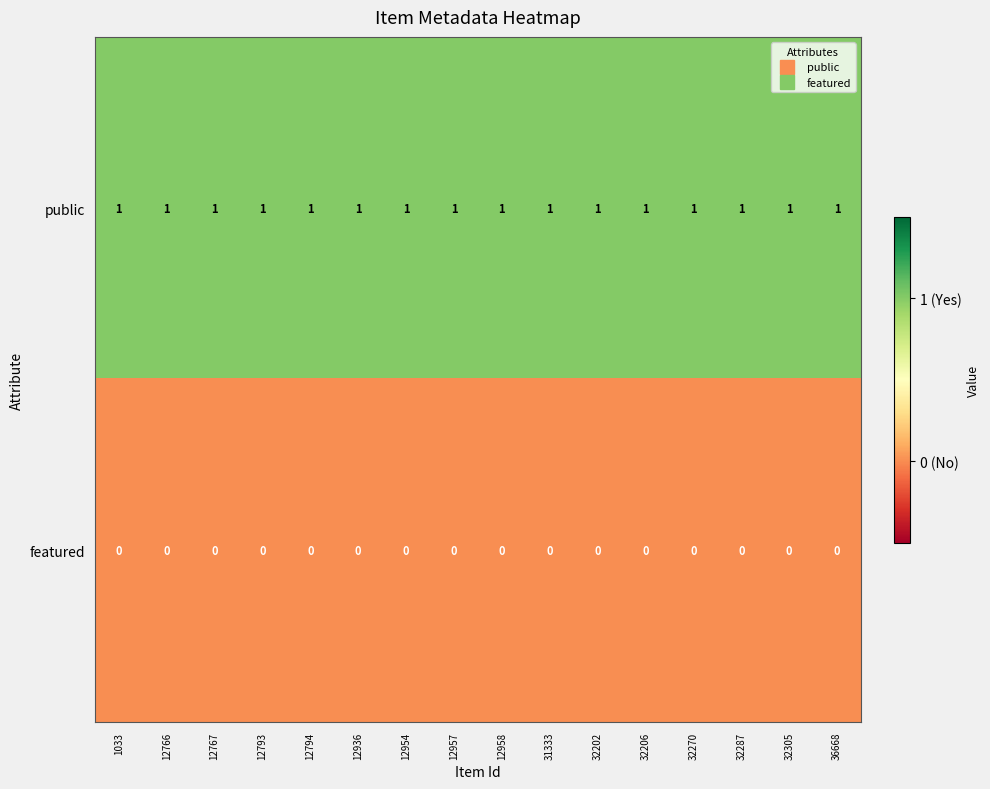

Is the value of featured at 1033 greater than the value of public at 12794?

No